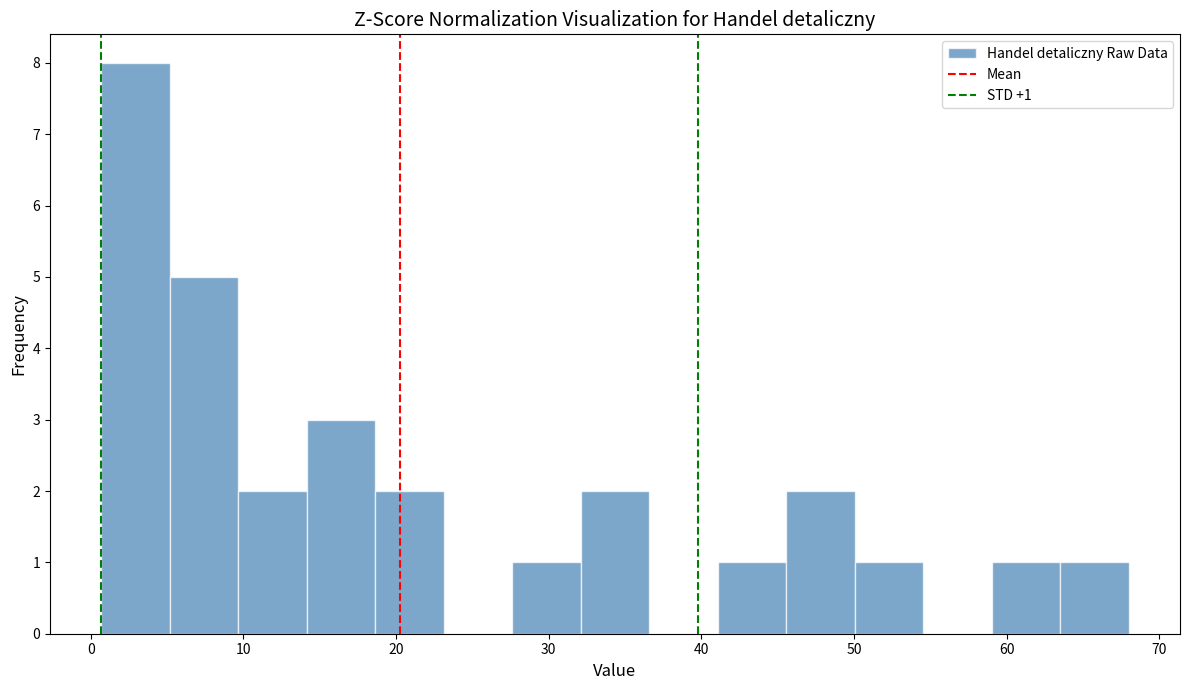

Over which range of the x-axis is the bar tallest?

1 to 5